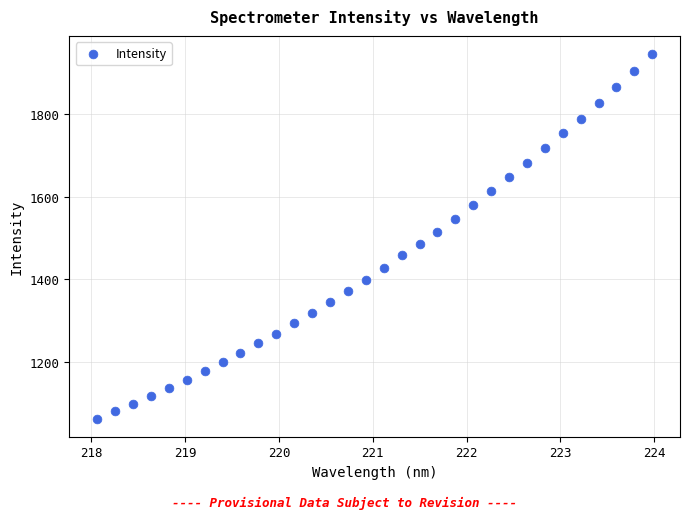

What is the range of X values (max minus min)?

5.9